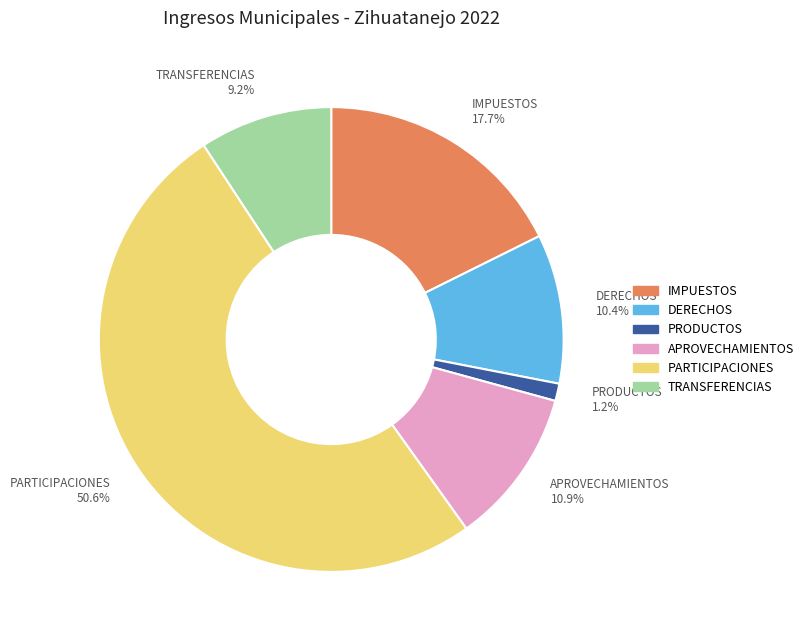

Which category has the smallest portion of the pie?

PRODUCTOS